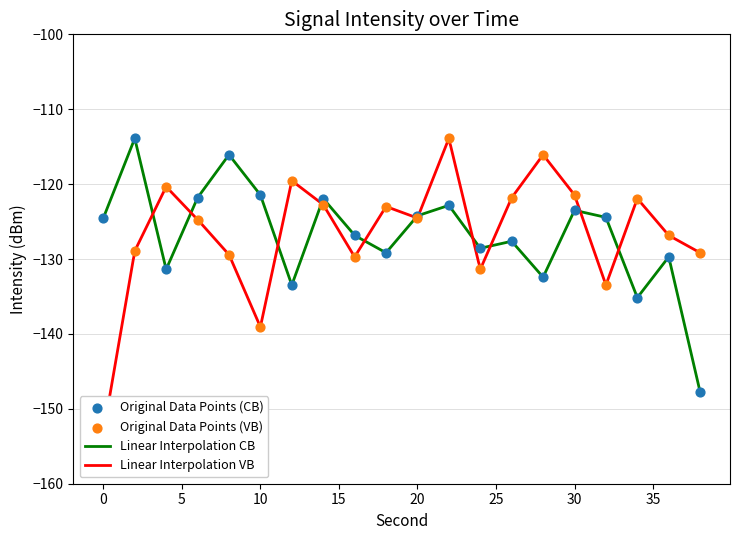

What is the highest value of the Linear Interpolation CB series?

-114.2